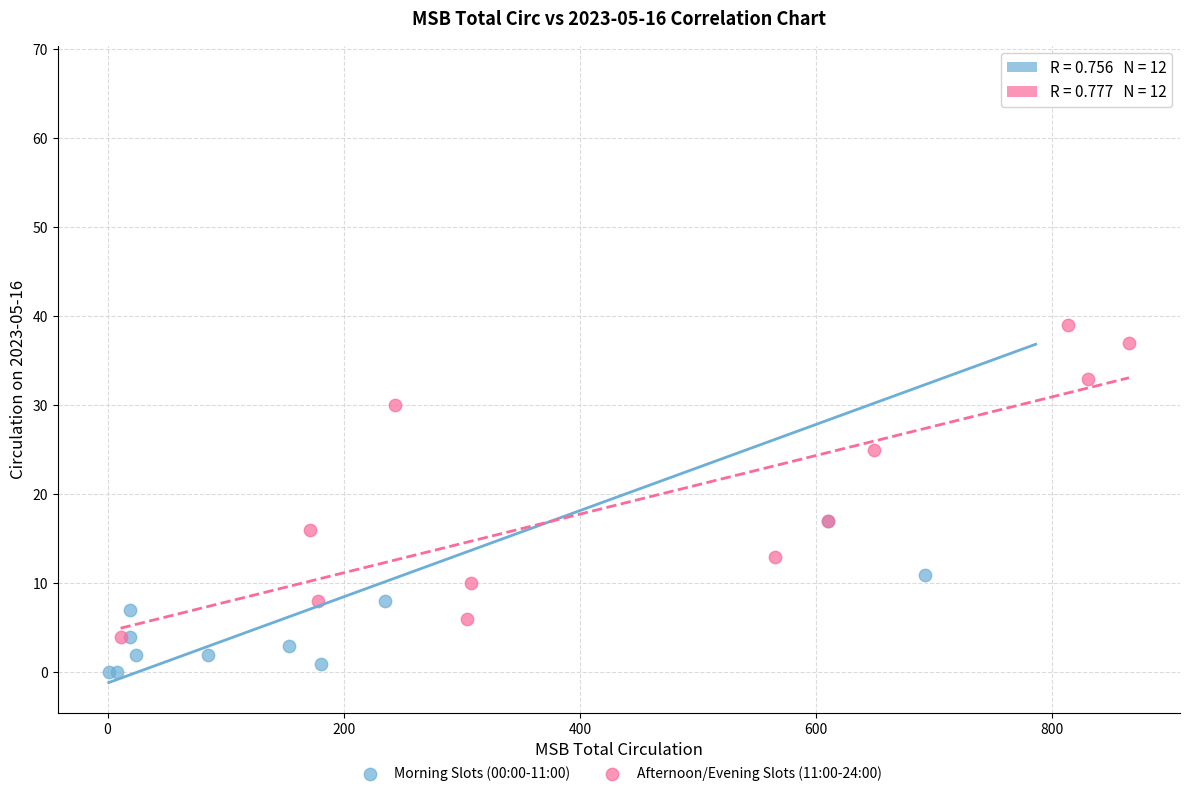

Which series has the widest spread of Y values?

Morning Slots (00:00-11:00)